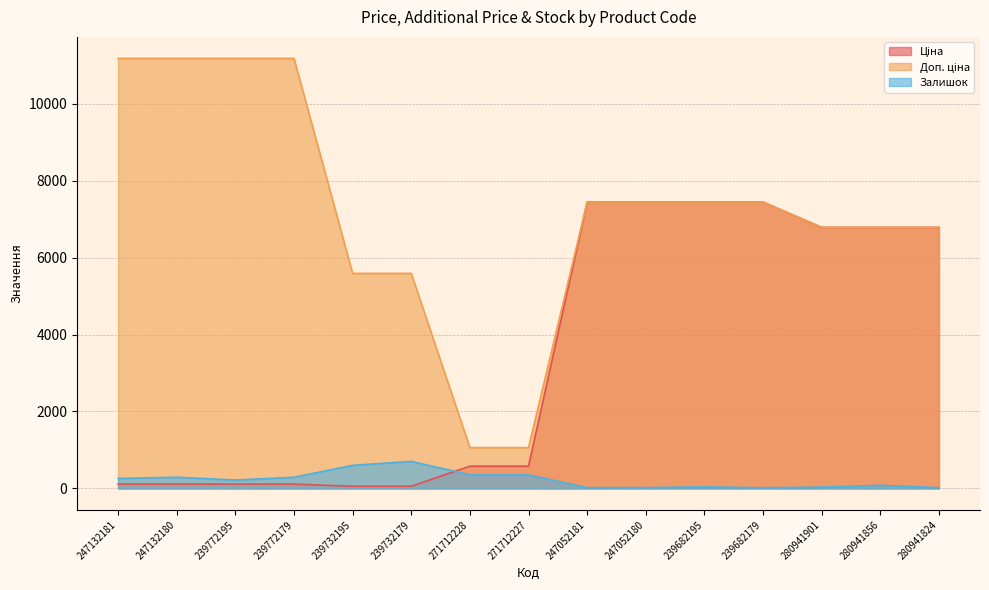

Is the value of Залишок at 271712228 greater than the value of Доп. ціна at 280941856?

No